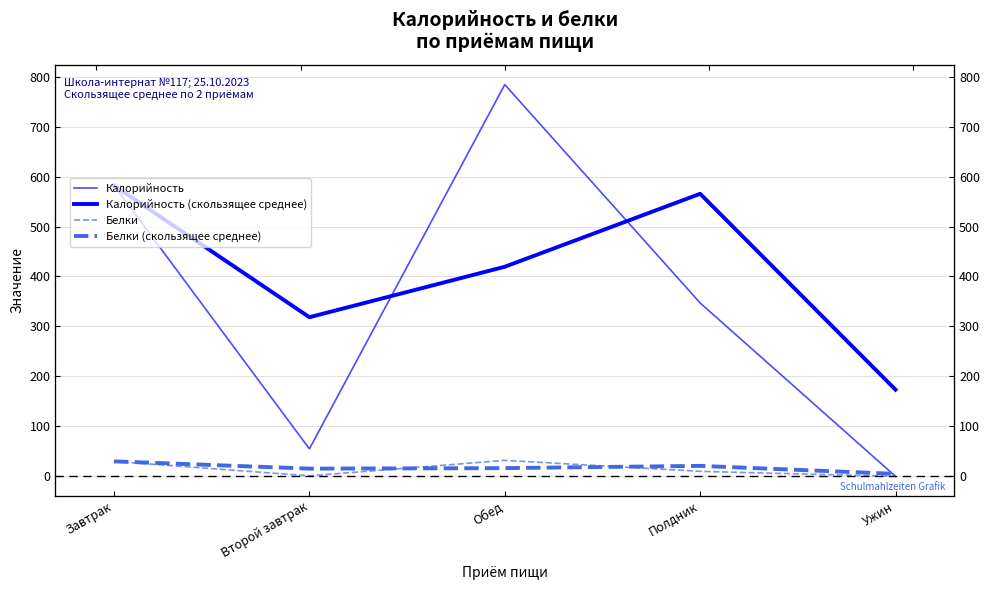

What are all the series names shown in the legend?

Калорийность, Калорийность (скользящее среднее), Белки, Белки (скользящее среднее)